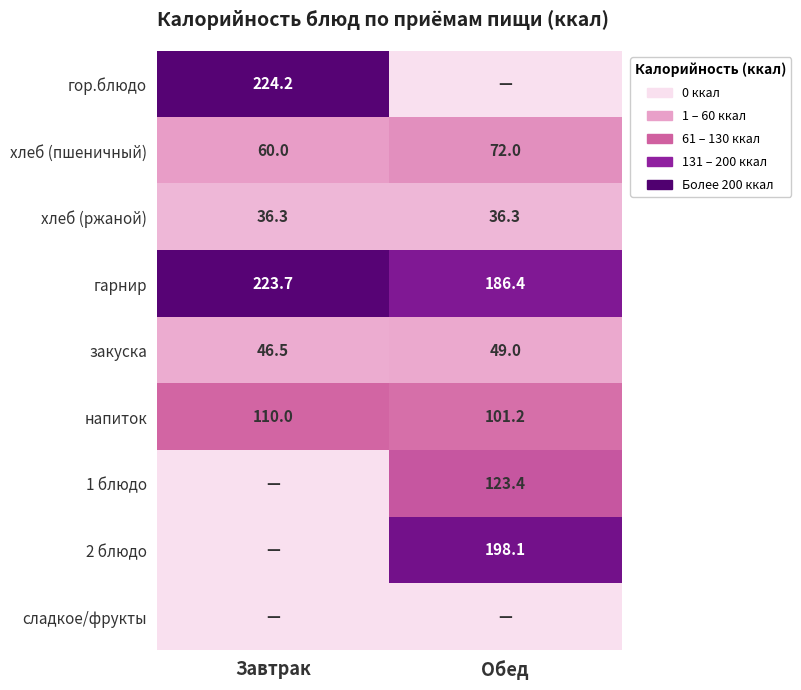

What is the average value of the хлеб (ржаной) series?

36.3